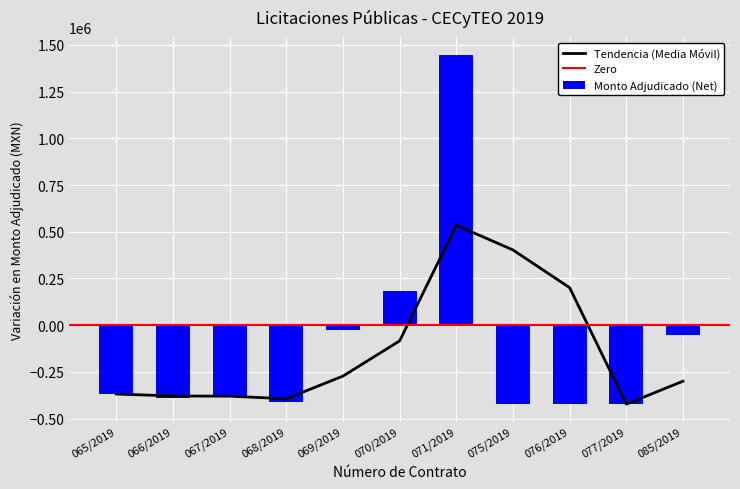

The value at 065/2019 is -599585.7. True or false?

False